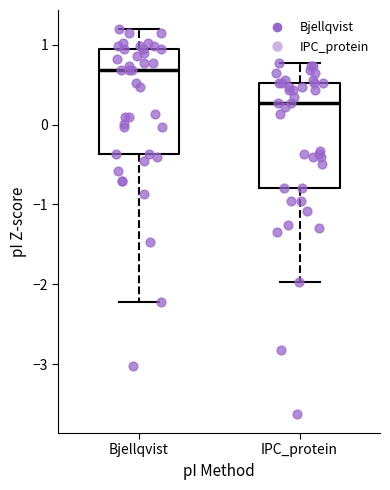

Reading left to right, transcribe this box plot: for each box, give where its median line is, the range the box spans, and where its two whiskers end, as read against the y-axis. The values are not printed on the chart, so give them approximately, as read against the axis.

Bjellqvist: median 0.7, box -0.4 to 0.9, whiskers -2.2 to 1.2
IPC_protein: median 0.3, box -0.8 to 0.5, whiskers -2.0 to 0.8